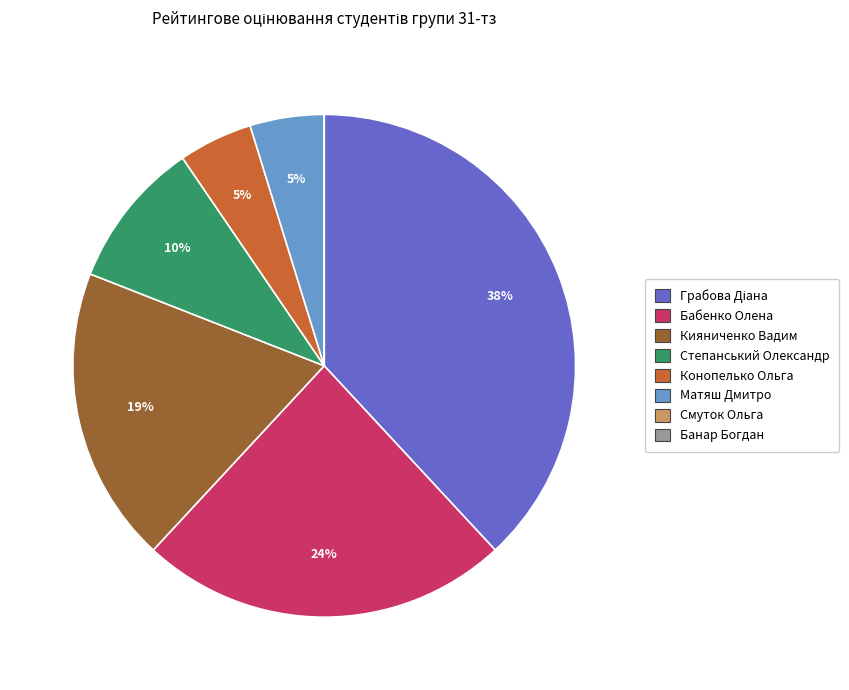

True or false: Бабенко Олена accounts for 36% of the total.

False